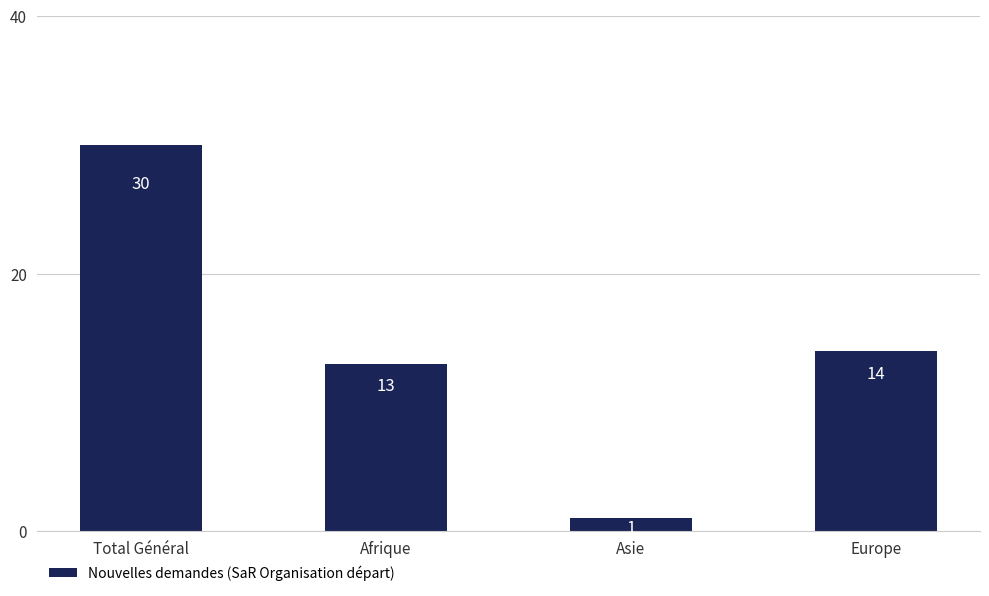

Reading right to left, transcribe all the data shown in this chart.

Europe=14	Asie=1	Afrique=13	Total Général=30